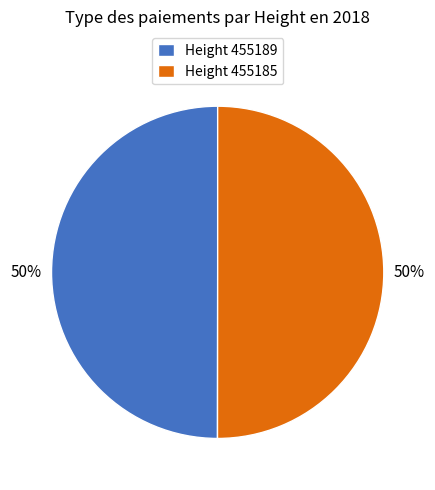

Is the sum of Height 455189 and Height 455185 greater than half?

Yes